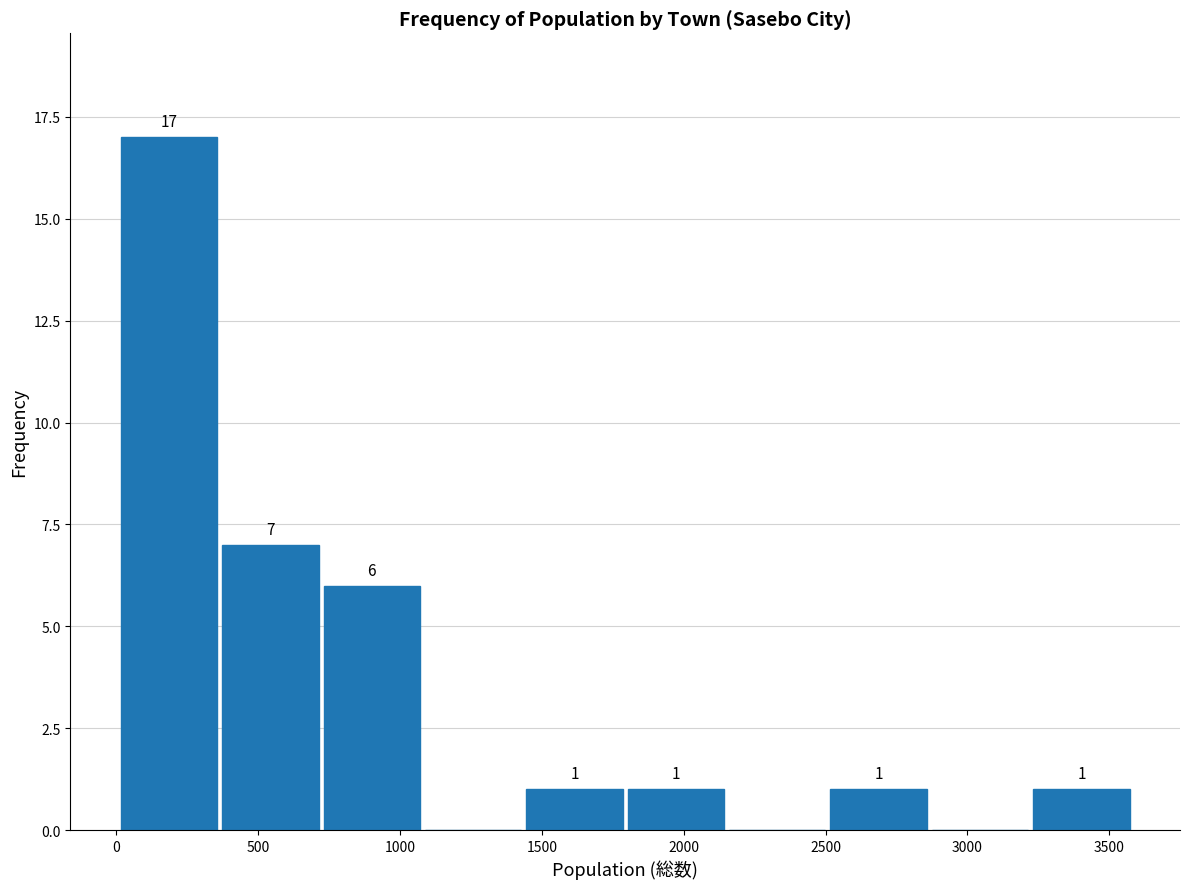

Which range on the x-axis has the tallest bar?

0 to 350